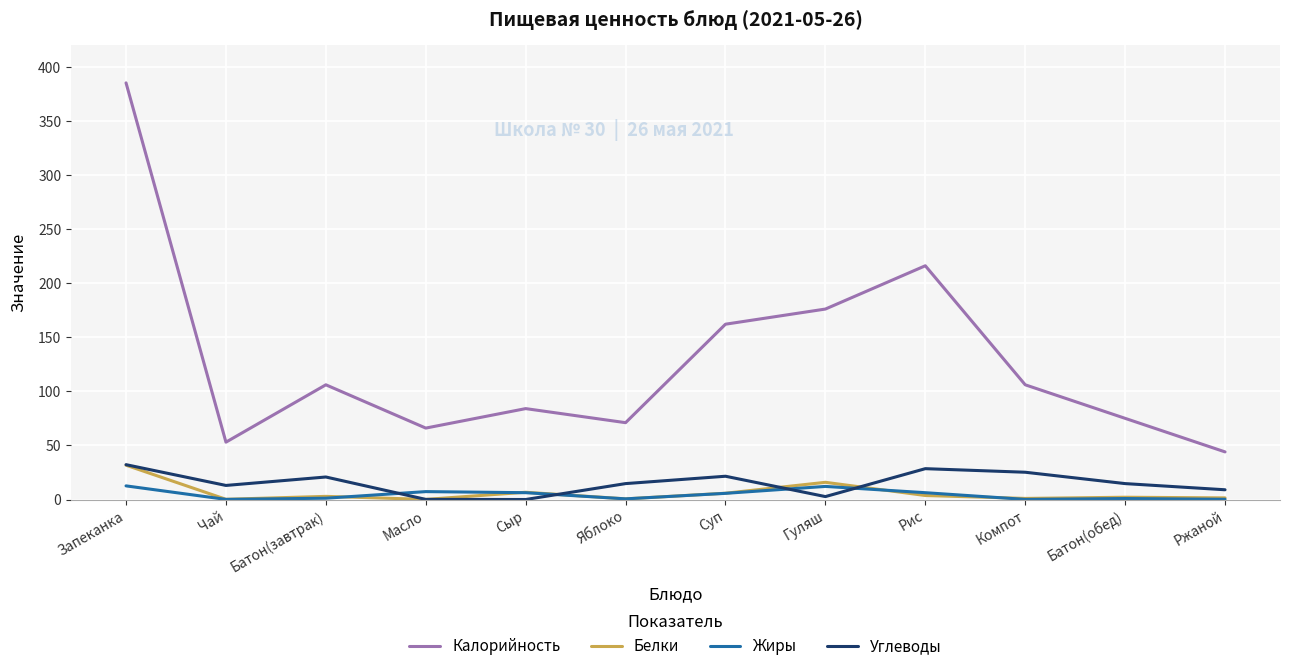

How many lines are shown in the chart?

4